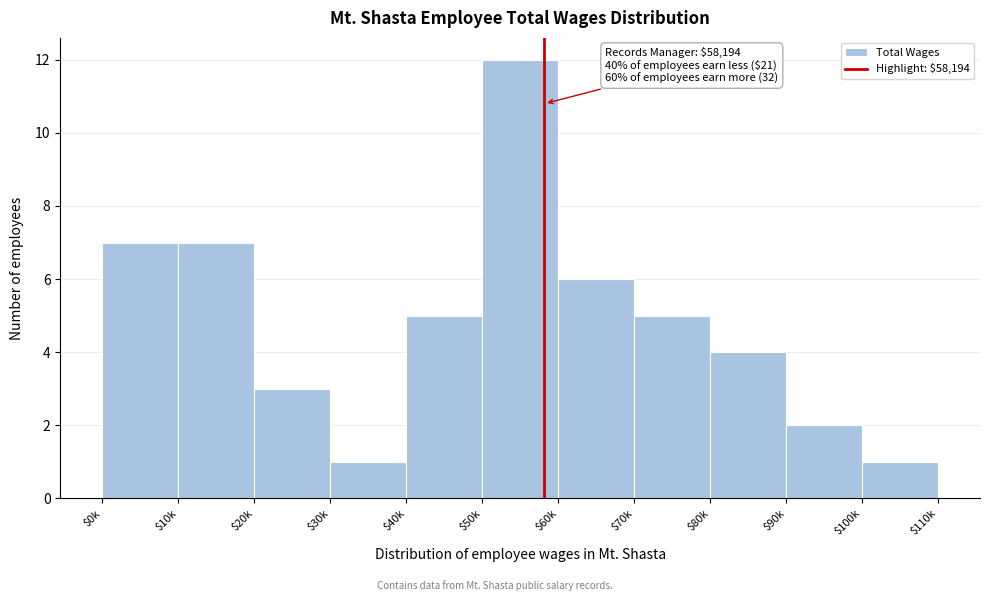

Reading right to left, extract all data points from this chart.

1	2	4	5	6	12	5	1	3	7	7